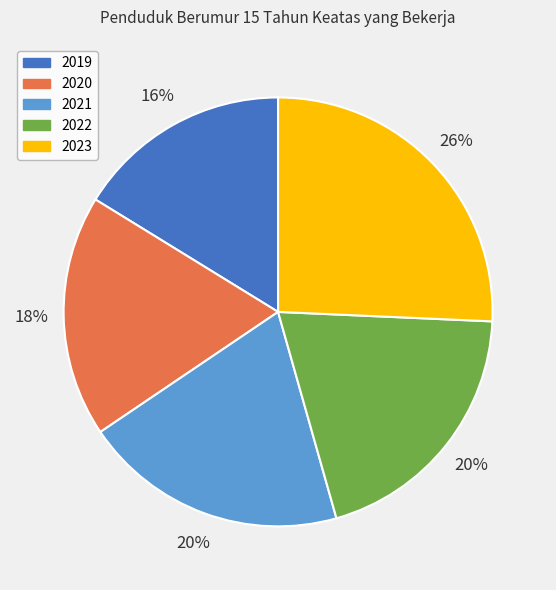

Between 2022 and 2019, which is larger?

2022